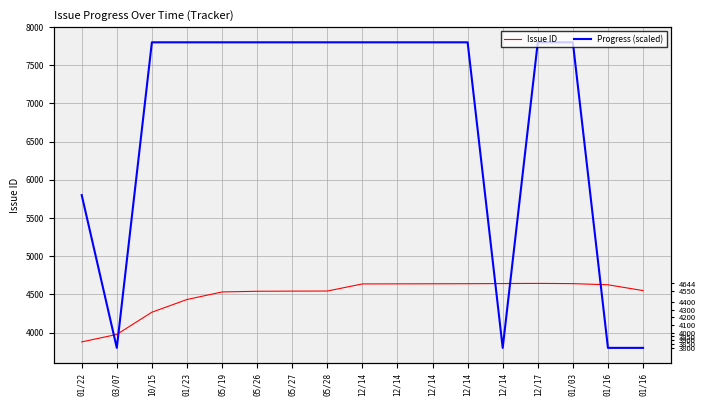

How many interior local valleys does the Progress (scaled) series have?

2